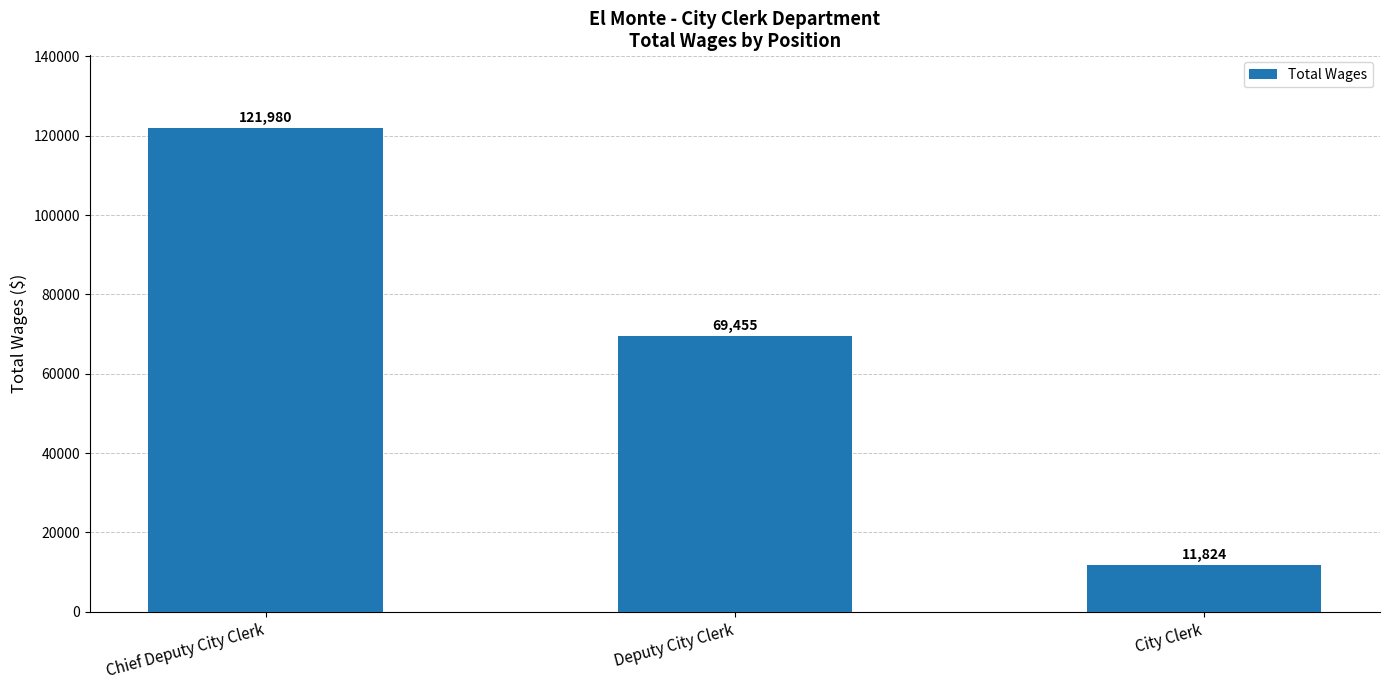

What is the greatest value displayed?

121980